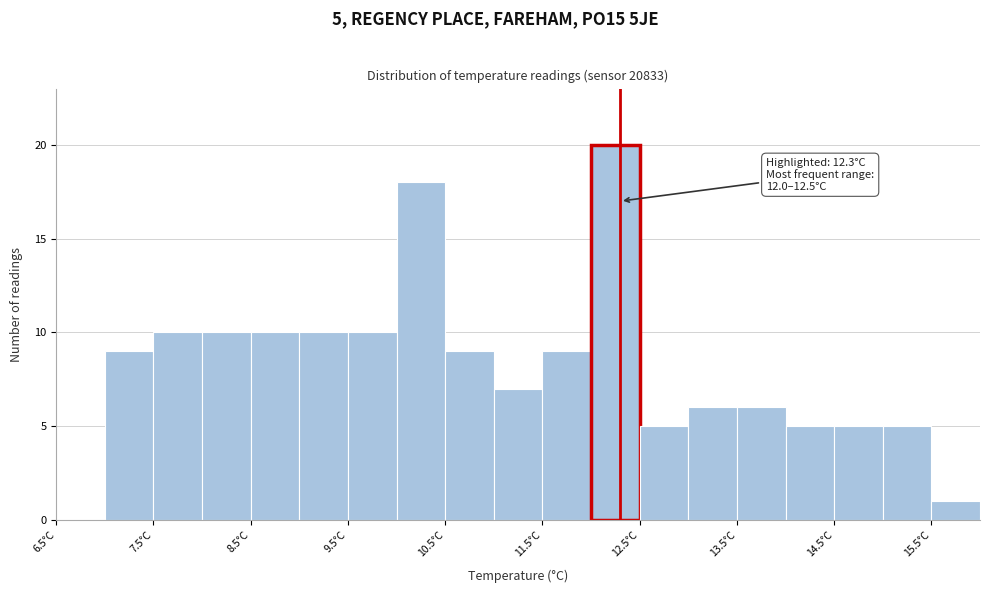

Over which range of the x-axis is the bar tallest?

12.0 to 12.5